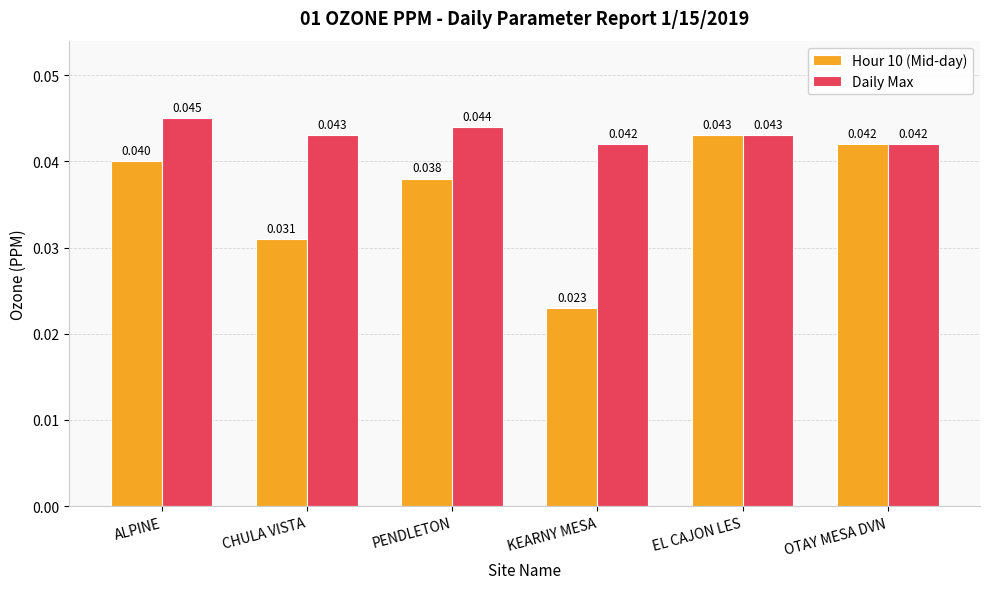

Which series has the widest spread of values?

Hour 10 (Mid-day)